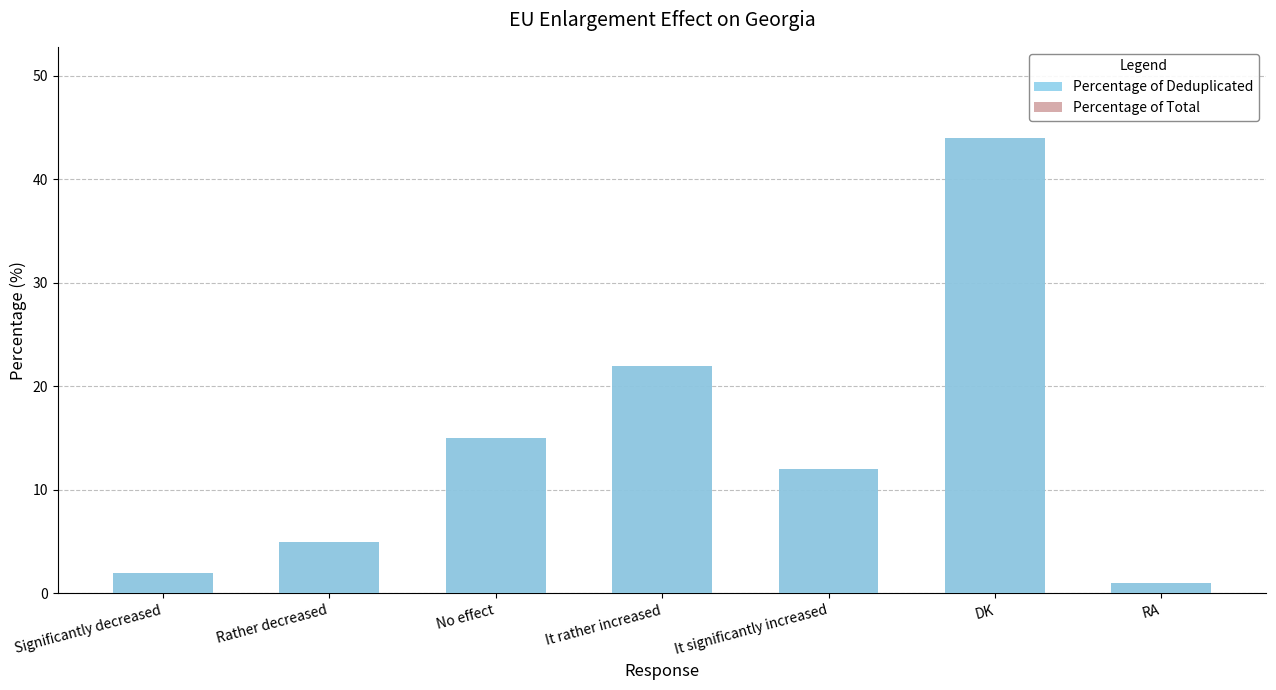

Reading right to left, what are all the values shown in this chart?

Percentage of Deduplicated: RA=1	DK=44	It significantly increased=12	It rather increased=22	No effect=15	Rather decreased=5	Significantly decreased=2
Percentage of Total: RA=1	DK=44	It significantly increased=12	It rather increased=22	No effect=15	Rather decreased=5	Significantly decreased=2